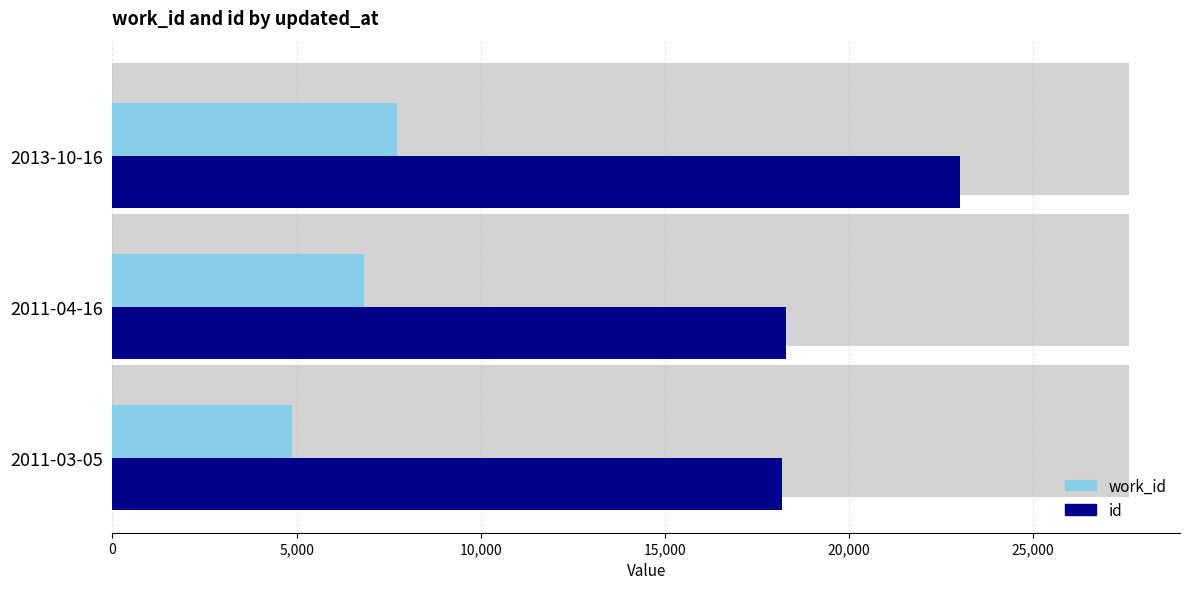

Which has a higher value, 2013-10-16 or 2011-03-05?

2013-10-16